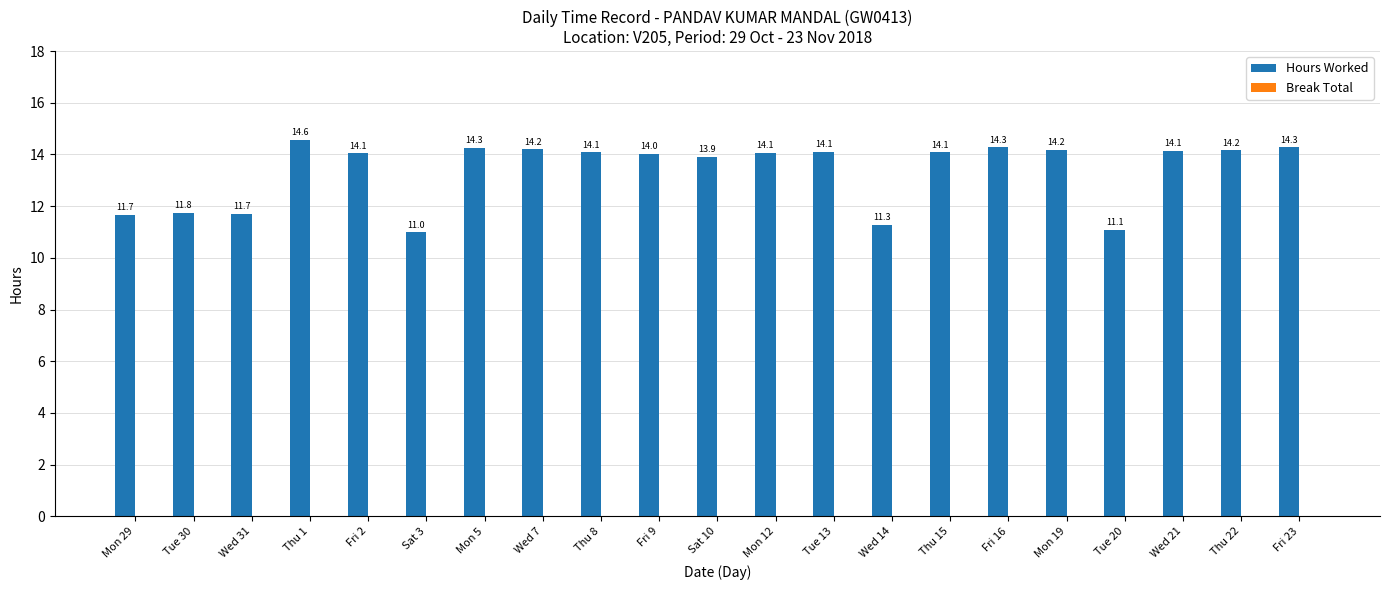

How many bars are there in total?

21